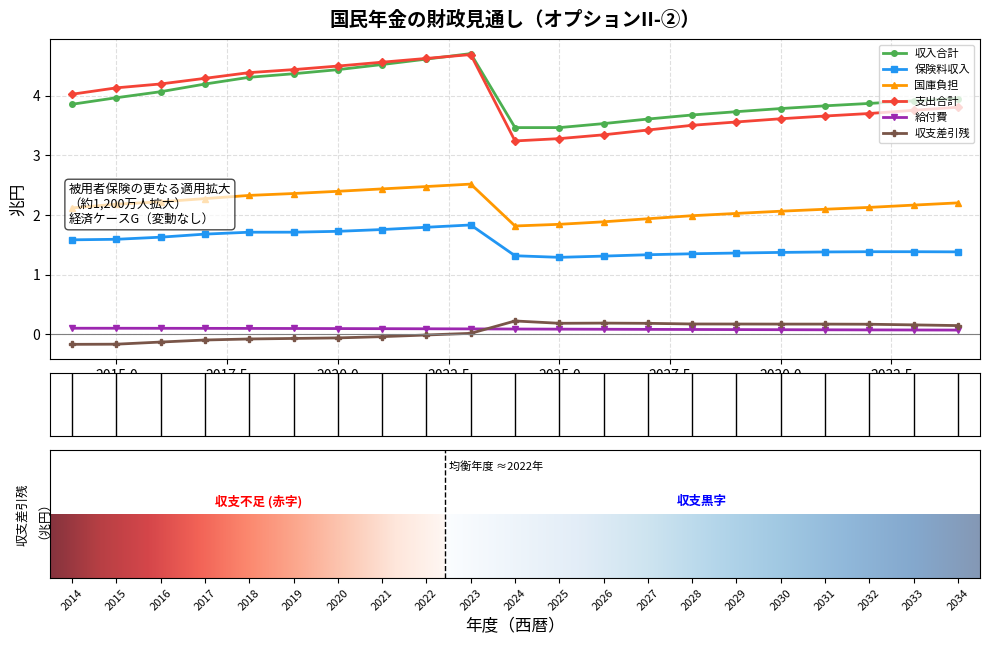

How many lines are shown in the chart?

6